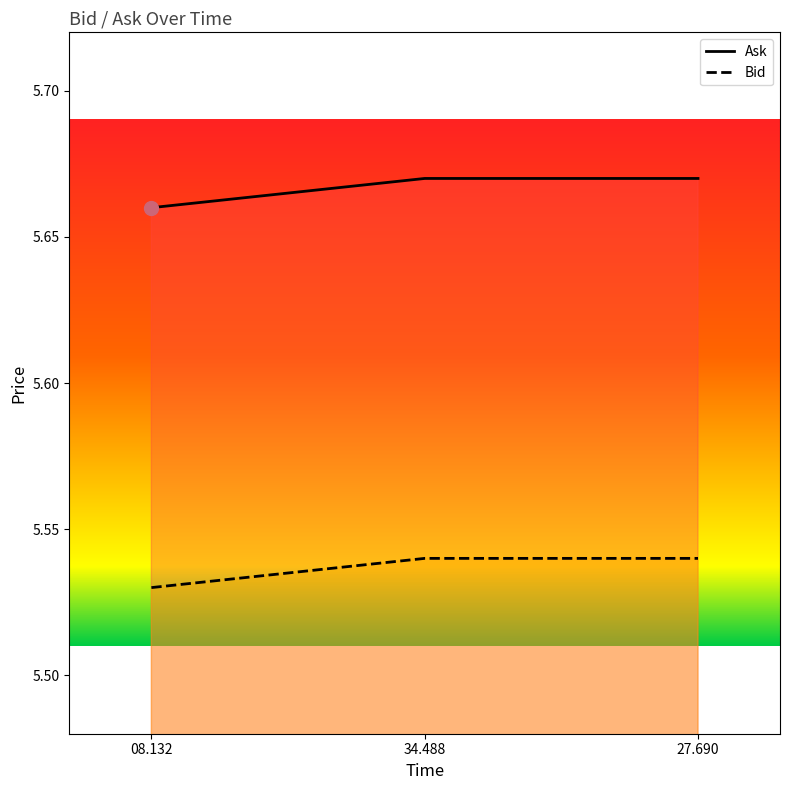

Count the Ask values in the range 5 to 6.

3